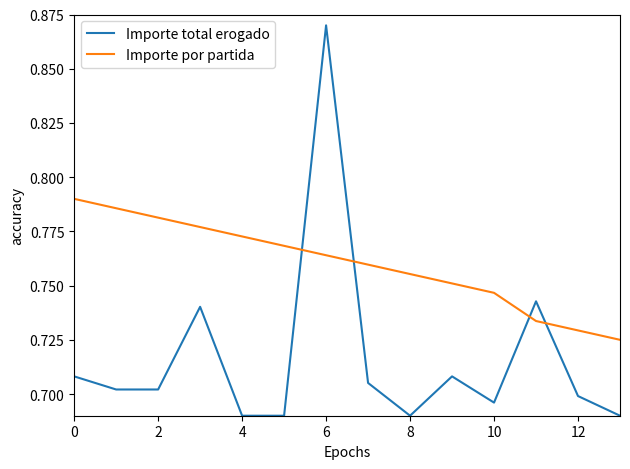

Which series has the widest spread of values?

Importe total erogado